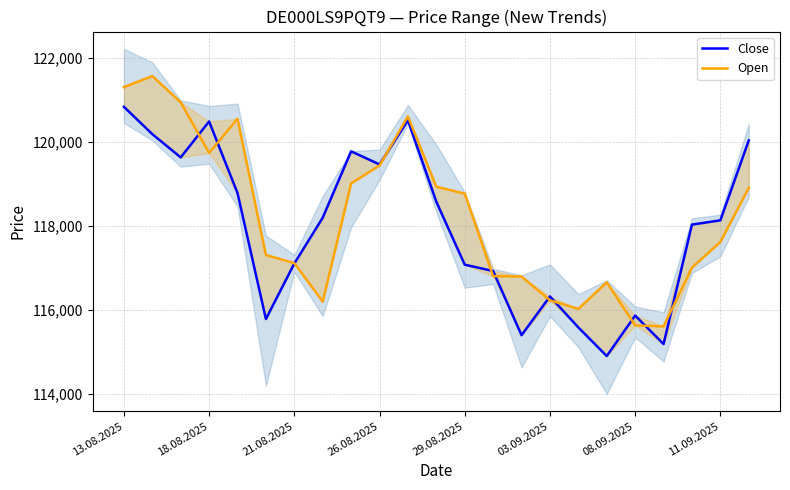

Is this an area chart (filled region under the line)?

No